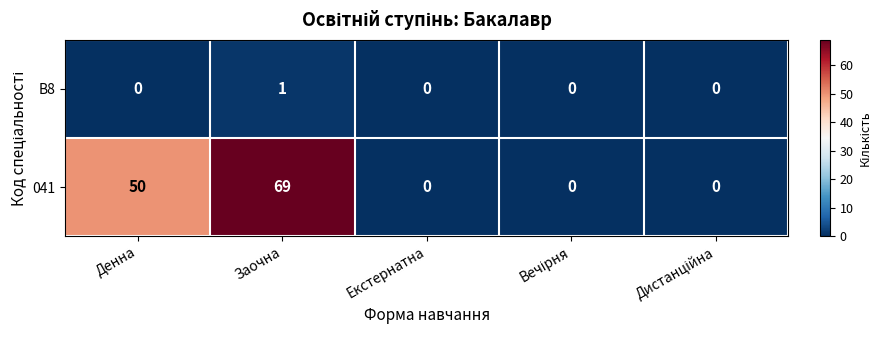

Reading left to right, extract all data points from this chart.

B8: 0	1	0	0	0
041: 50	69	0	0	0